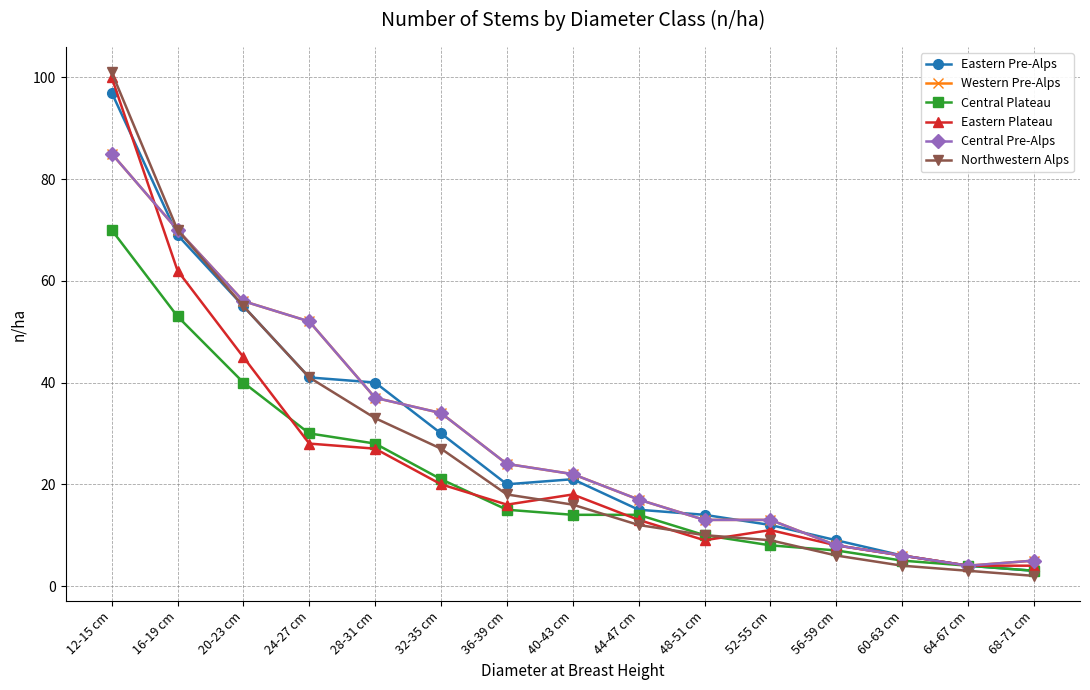

Reading left to right, list all the values displayed in this chart.

Eastern Pre-Alps: 12-15 cm=97	16-19 cm=69	20-23 cm=55	24-27 cm=41	28-31 cm=40	32-35 cm=30	36-39 cm=20	40-43 cm=21	44-47 cm=15	48-51 cm=14	52-55 cm=12	56-59 cm=9	60-63 cm=6	64-67 cm=4	68-71 cm=3
Western Pre-Alps: 12-15 cm=85	16-19 cm=70	20-23 cm=56	24-27 cm=52	28-31 cm=37	32-35 cm=34	36-39 cm=24	40-43 cm=22	44-47 cm=17	48-51 cm=13	52-55 cm=13	56-59 cm=8	60-63 cm=6	64-67 cm=4	68-71 cm=5
Central Plateau: 12-15 cm=70	16-19 cm=53	20-23 cm=40	24-27 cm=30	28-31 cm=28	32-35 cm=21	36-39 cm=15	40-43 cm=14	44-47 cm=14	48-51 cm=10	52-55 cm=8	56-59 cm=7	60-63 cm=5	64-67 cm=4	68-71 cm=3
Eastern Plateau: 12-15 cm=100	16-19 cm=62	20-23 cm=45	24-27 cm=28	28-31 cm=27	32-35 cm=20	36-39 cm=16	40-43 cm=18	44-47 cm=13	48-51 cm=9	52-55 cm=11	56-59 cm=8	60-63 cm=6	64-67 cm=4	68-71 cm=4
Central Pre-Alps: 12-15 cm=85	16-19 cm=70	20-23 cm=56	24-27 cm=52	28-31 cm=37	32-35 cm=34	36-39 cm=24	40-43 cm=22	44-47 cm=17	48-51 cm=13	52-55 cm=13	56-59 cm=8	60-63 cm=6	64-67 cm=4	68-71 cm=5
Northwestern Alps: 12-15 cm=101	16-19 cm=70	20-23 cm=55	24-27 cm=41	28-31 cm=33	32-35 cm=27	36-39 cm=18	40-43 cm=16	44-47 cm=12	48-51 cm=10	52-55 cm=9	56-59 cm=6	60-63 cm=4	64-67 cm=3	68-71 cm=2